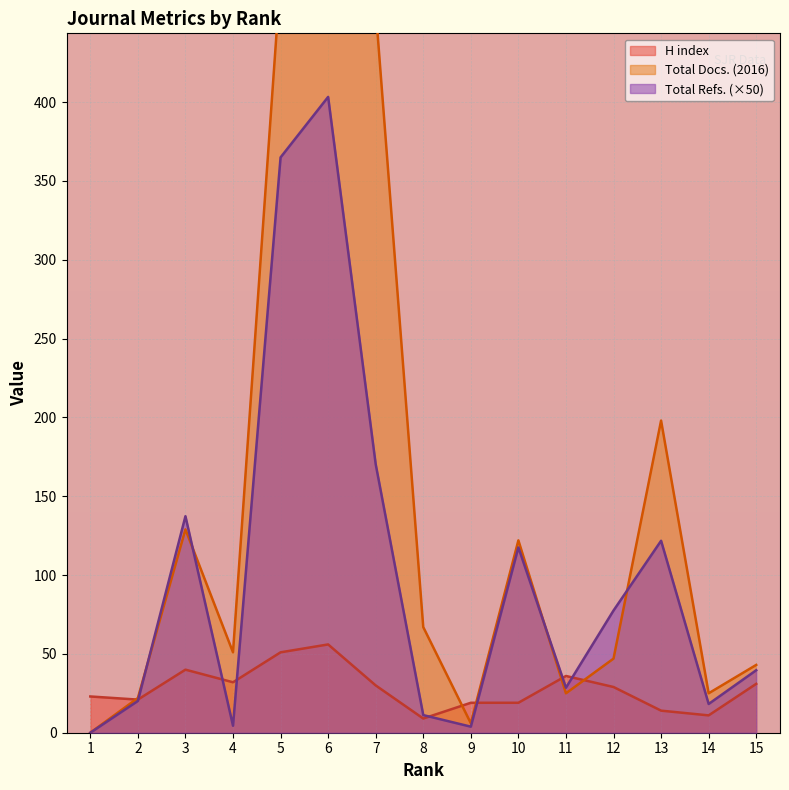

How many data points in Total Docs. (2016) are above 51?

7